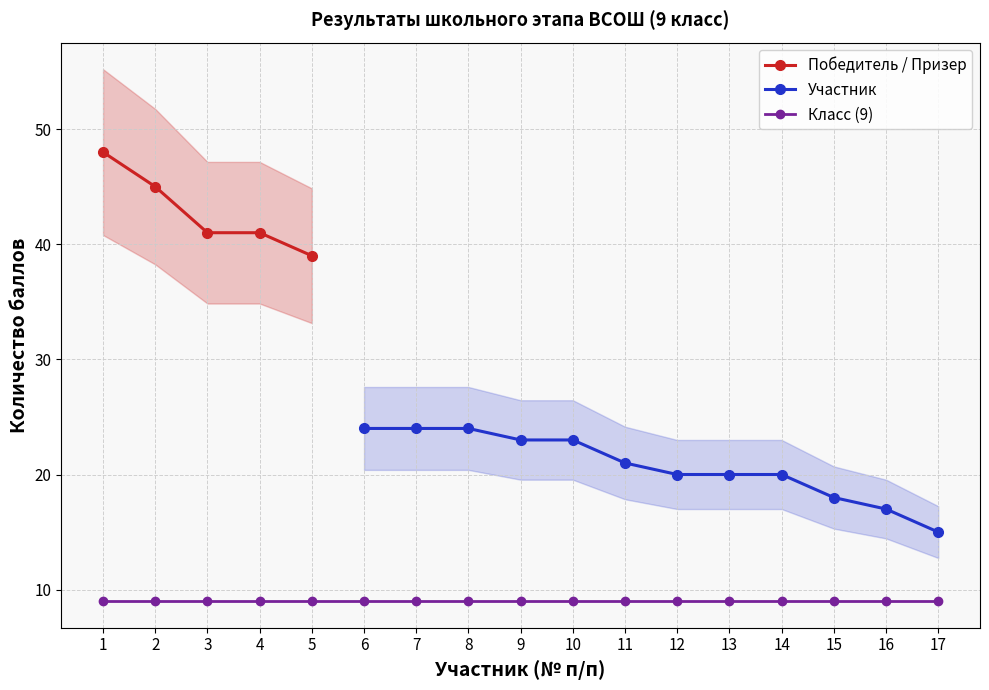

The Победитель / Призер series shows 56 at 4. True or false?

False